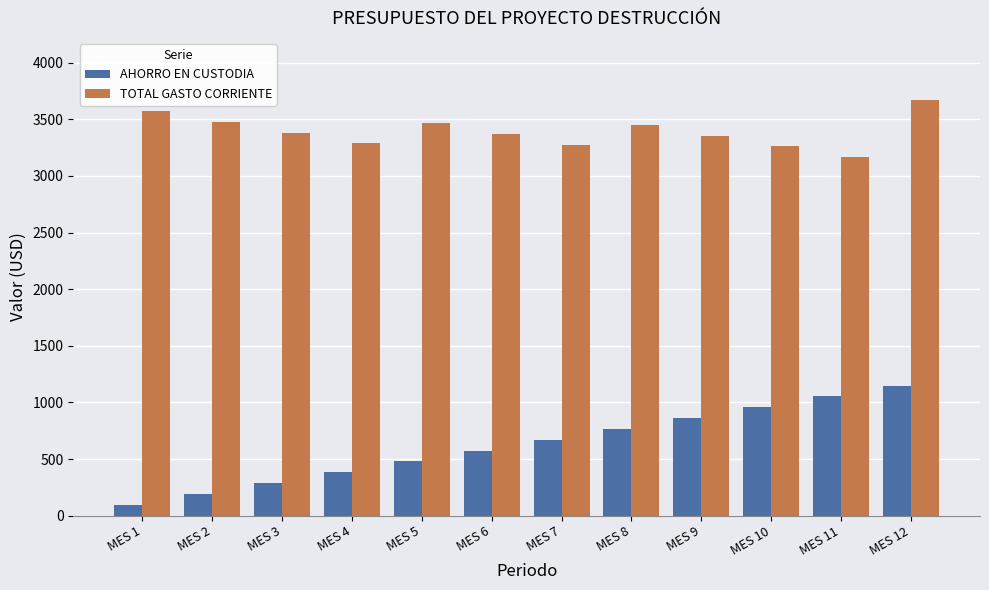

True or false: AHORRO EN CUSTODIA has a value of 191.5 at MES 2.

True